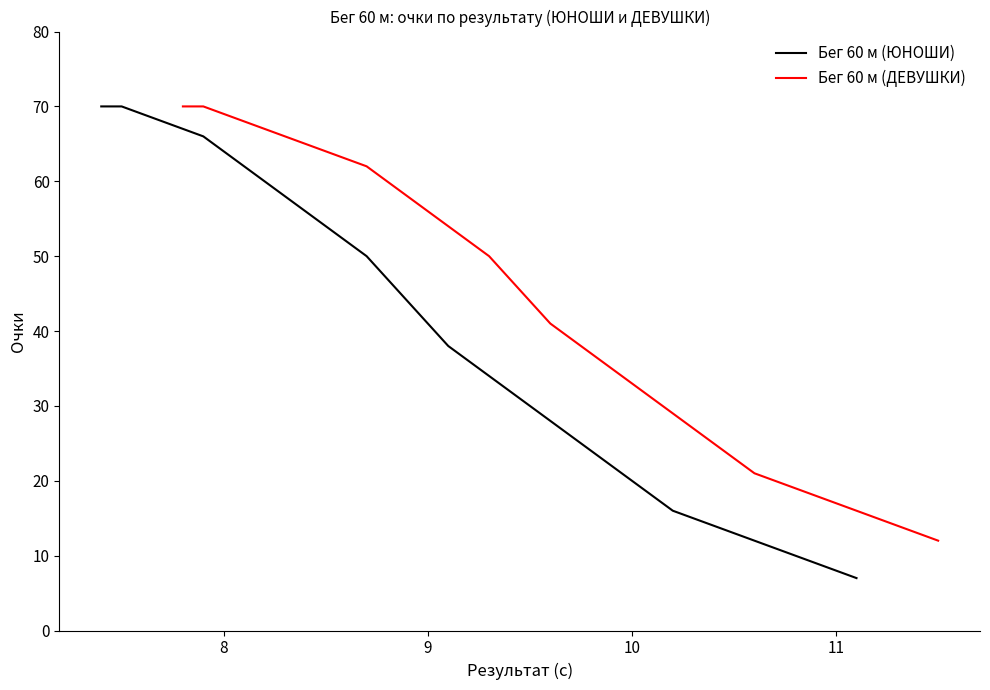

How many categories are shown in the chart?

38